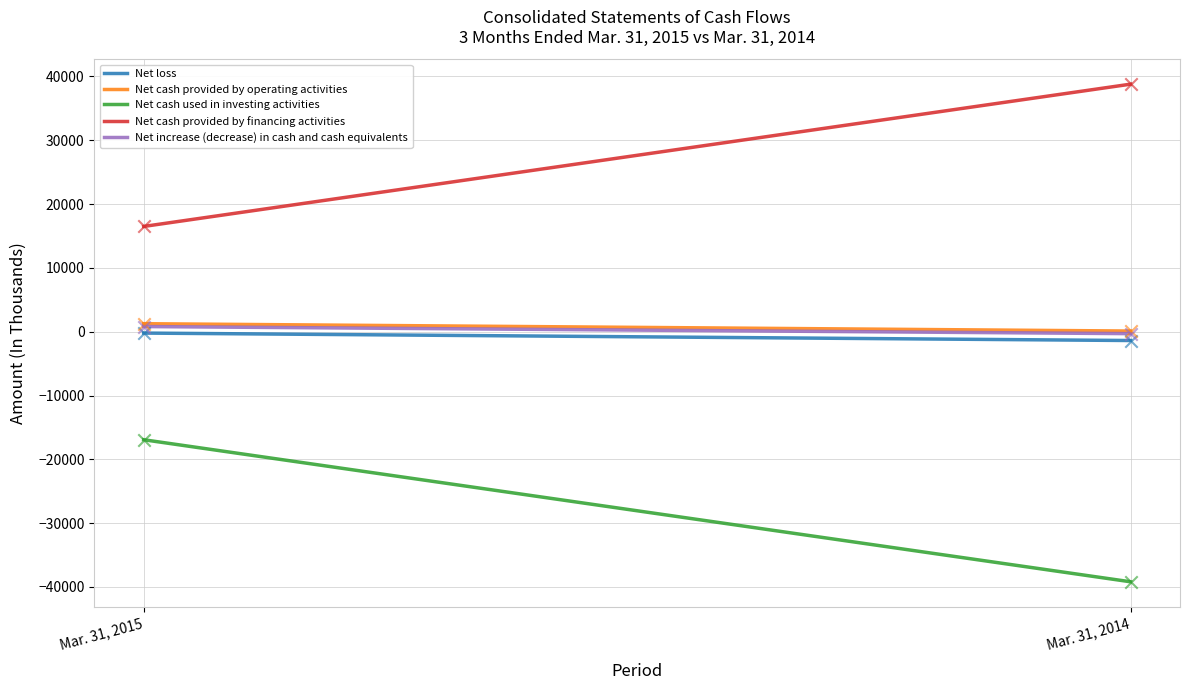

At which category is the sum across all series the highest?

Mar. 31, 2015